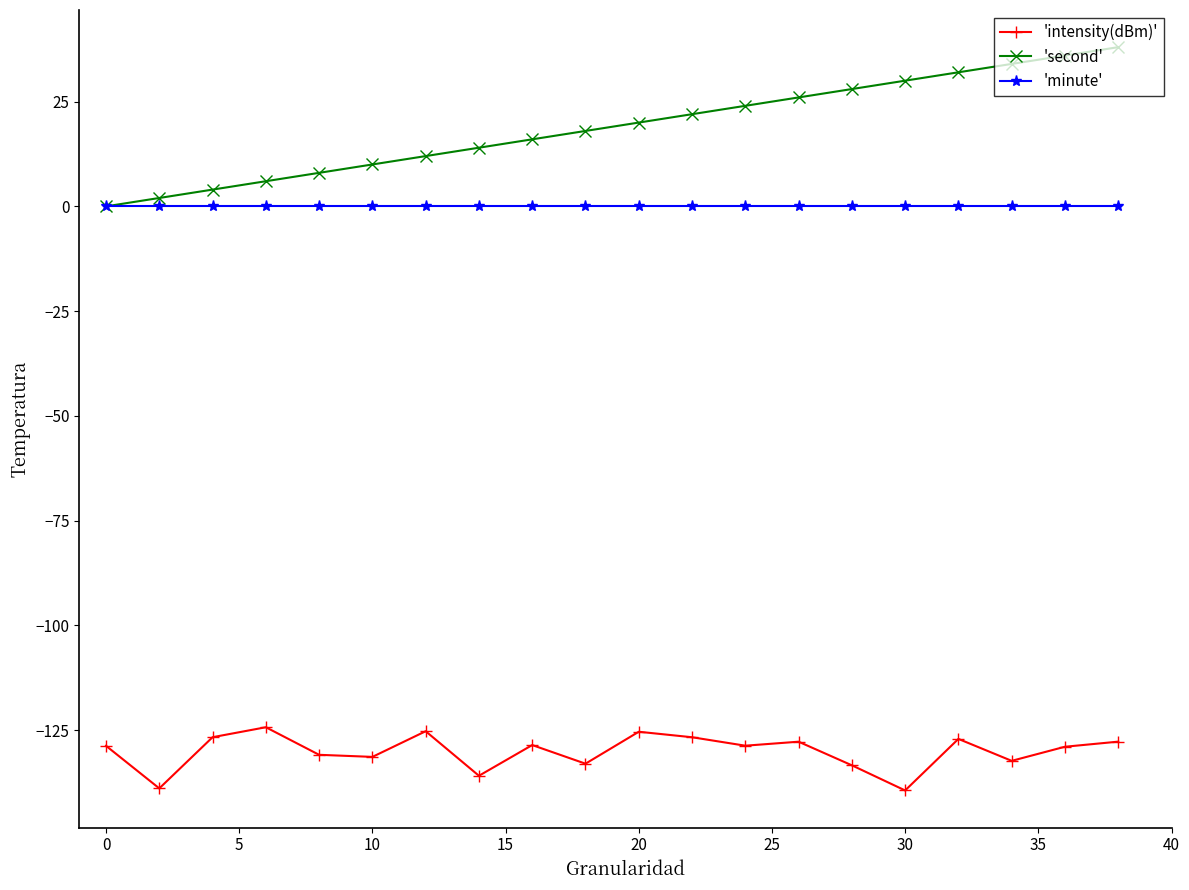

What is the value of the 'intensity(dBm)' point at the 18th from the left?

-132.4